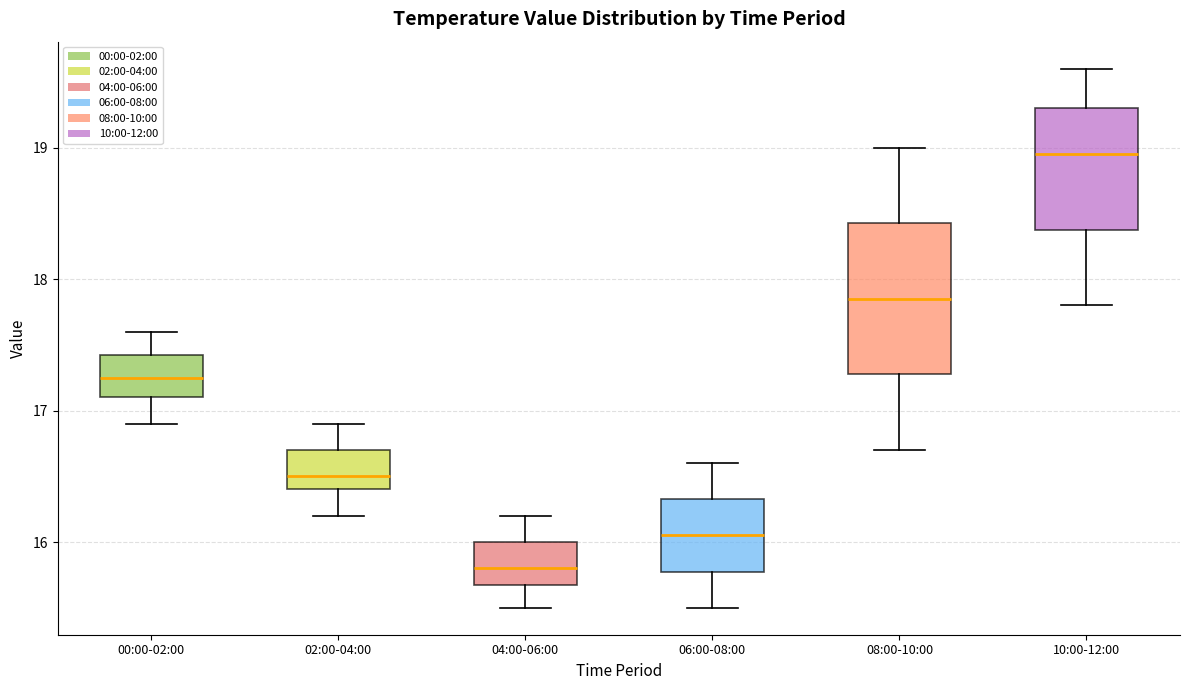

Where is the upper edge of the box for 08:00-10:00 on the y-axis? The values are not printed on the chart, so give them approximately, as read against the axis.

18.4